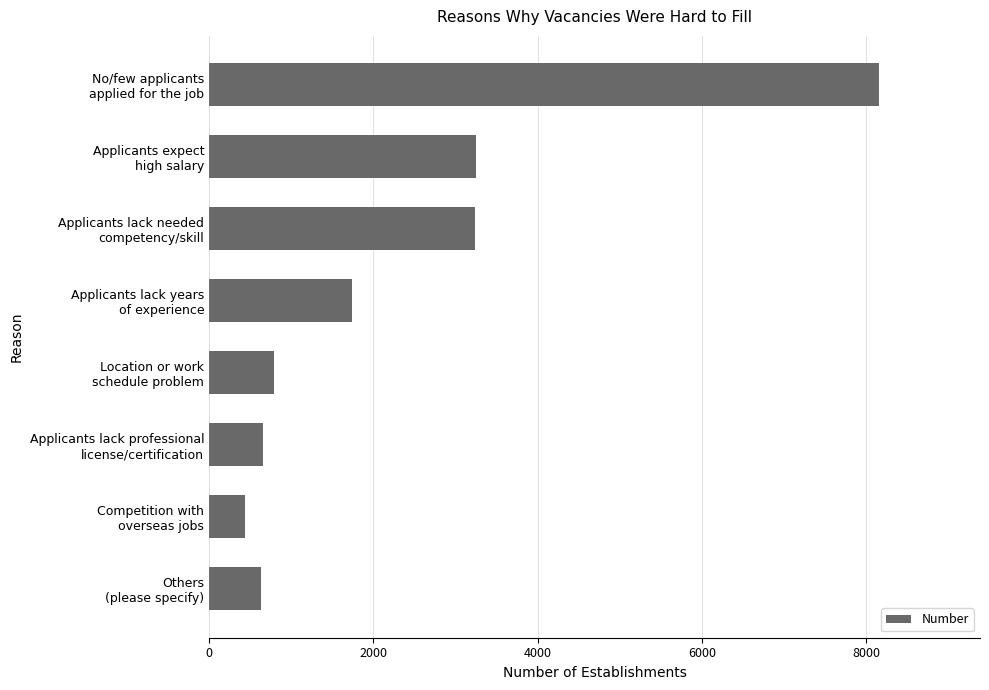

What is the value of the 1st bar from the top?

8160.3